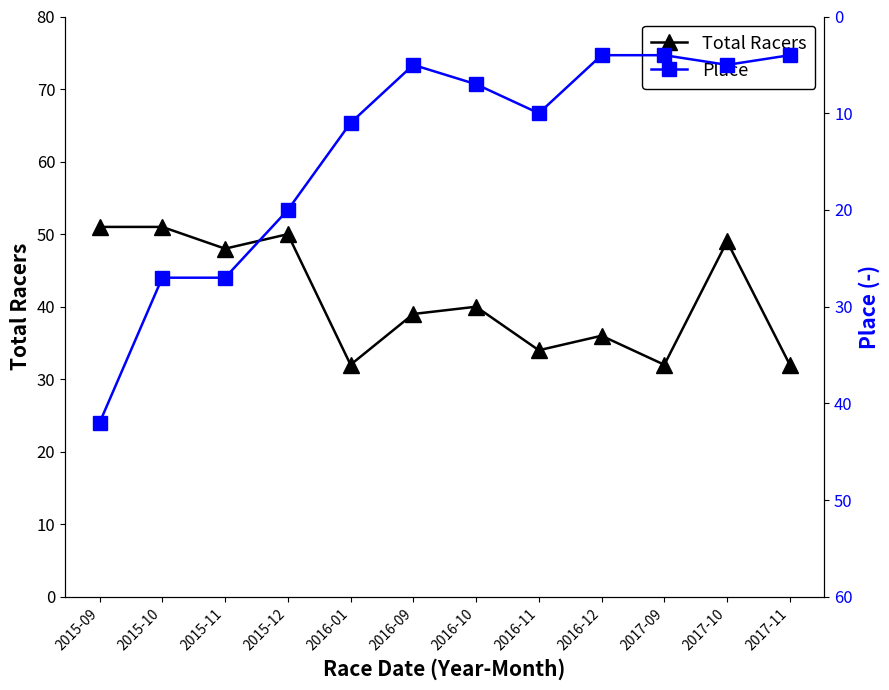

Is this an area chart (filled region under the line)?

No